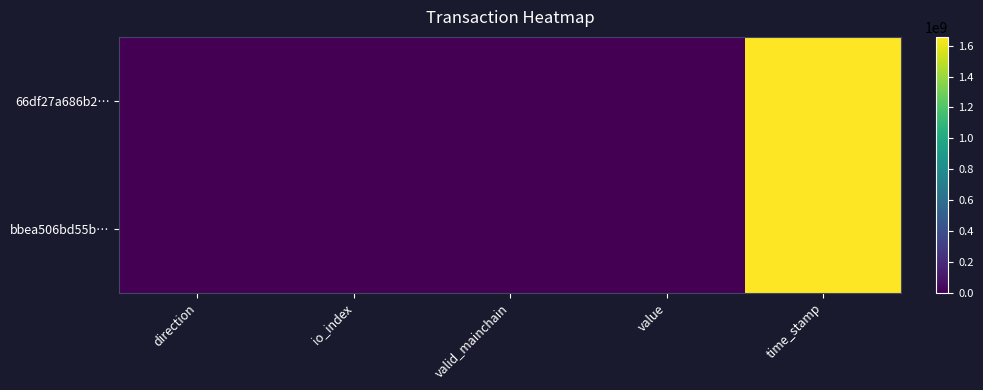

Which series has the largest total across all categories?

66df27a686b2…